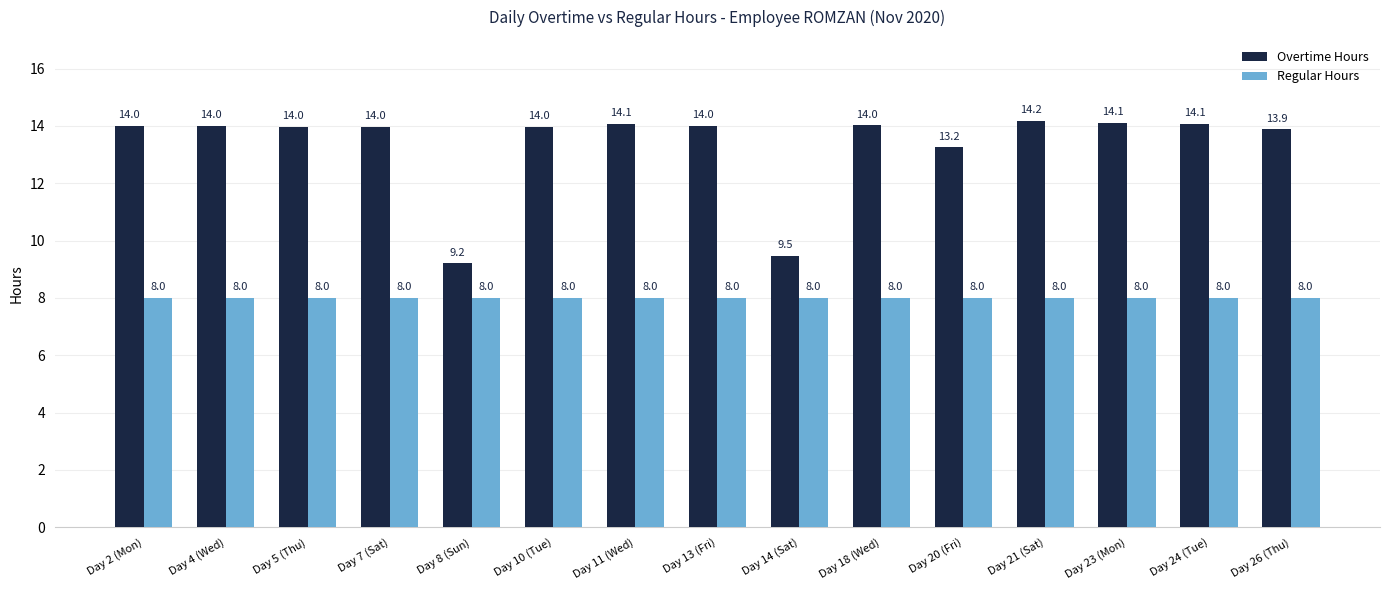

Which series has the largest total across all categories?

Overtime Hours